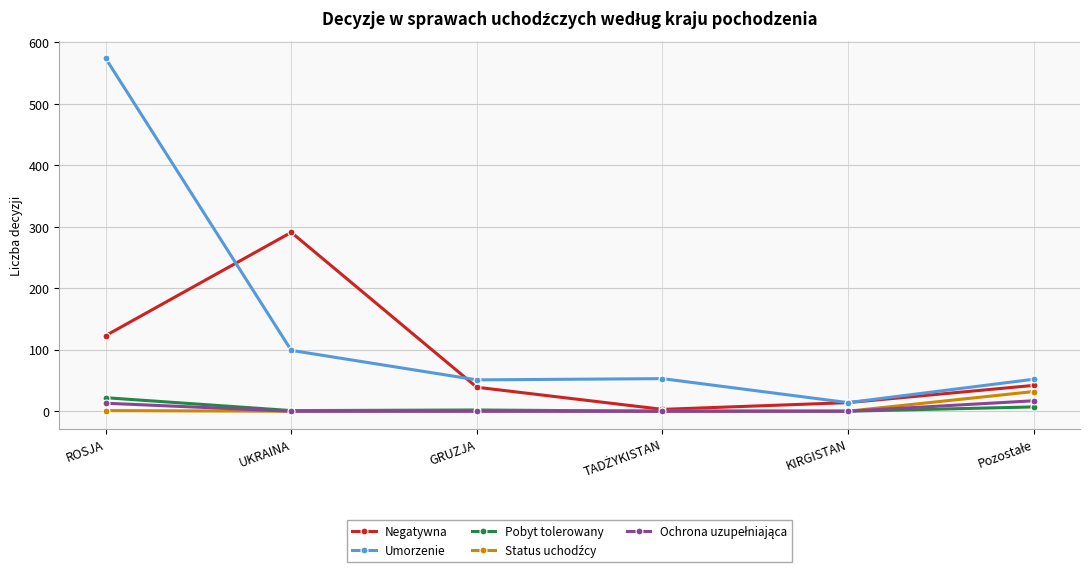

What is the label of the 4th point from the right?

GRUZJA